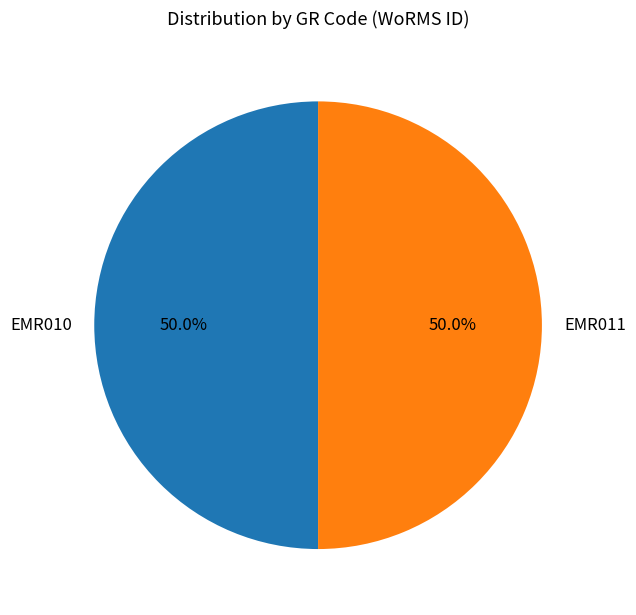

What is the ratio of the value at EMR010 to the value at EMR011?

1.0